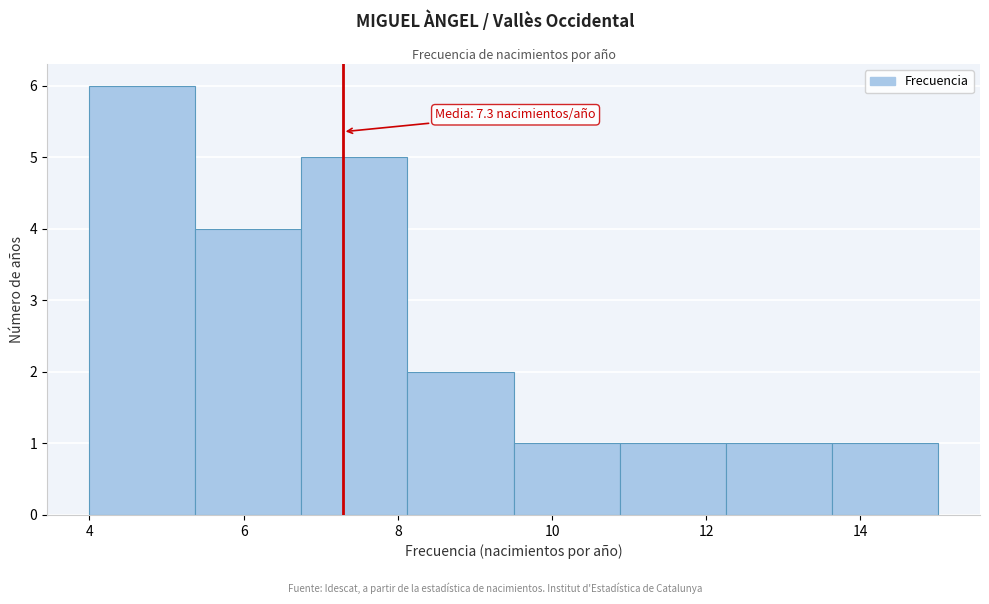

Which range on the x-axis has the tallest bar?

4.0 to 5.4